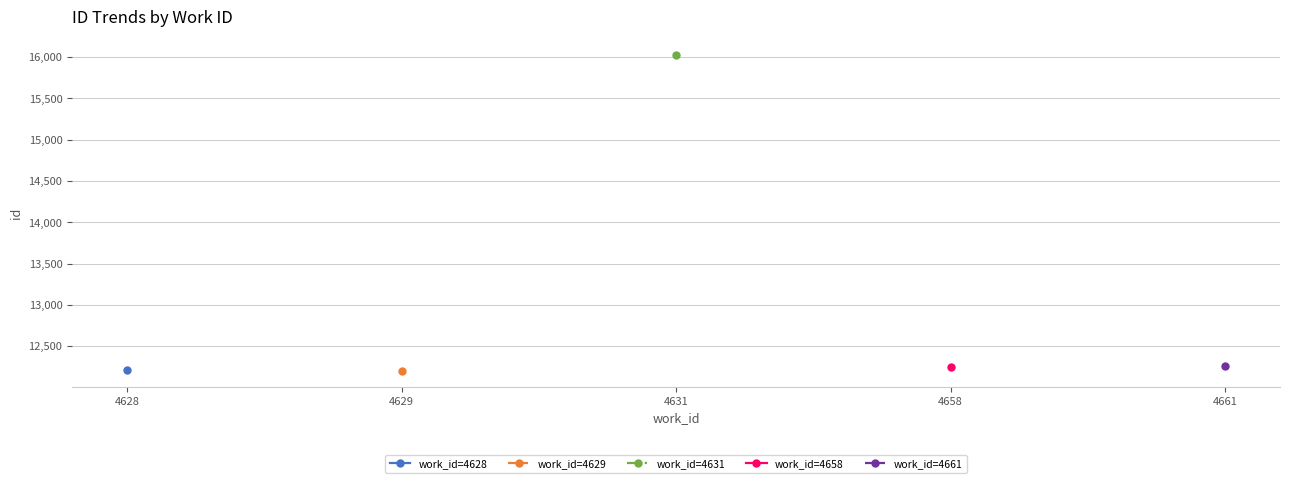

What is the smallest value displayed?

12197.5